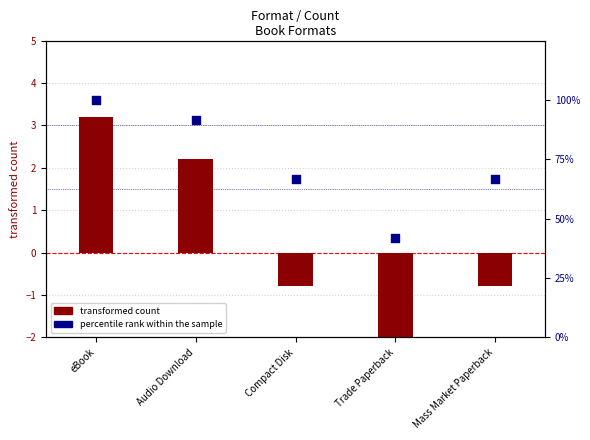

Which series has the largest Y range (max minus min)?

percentile rank within the sample